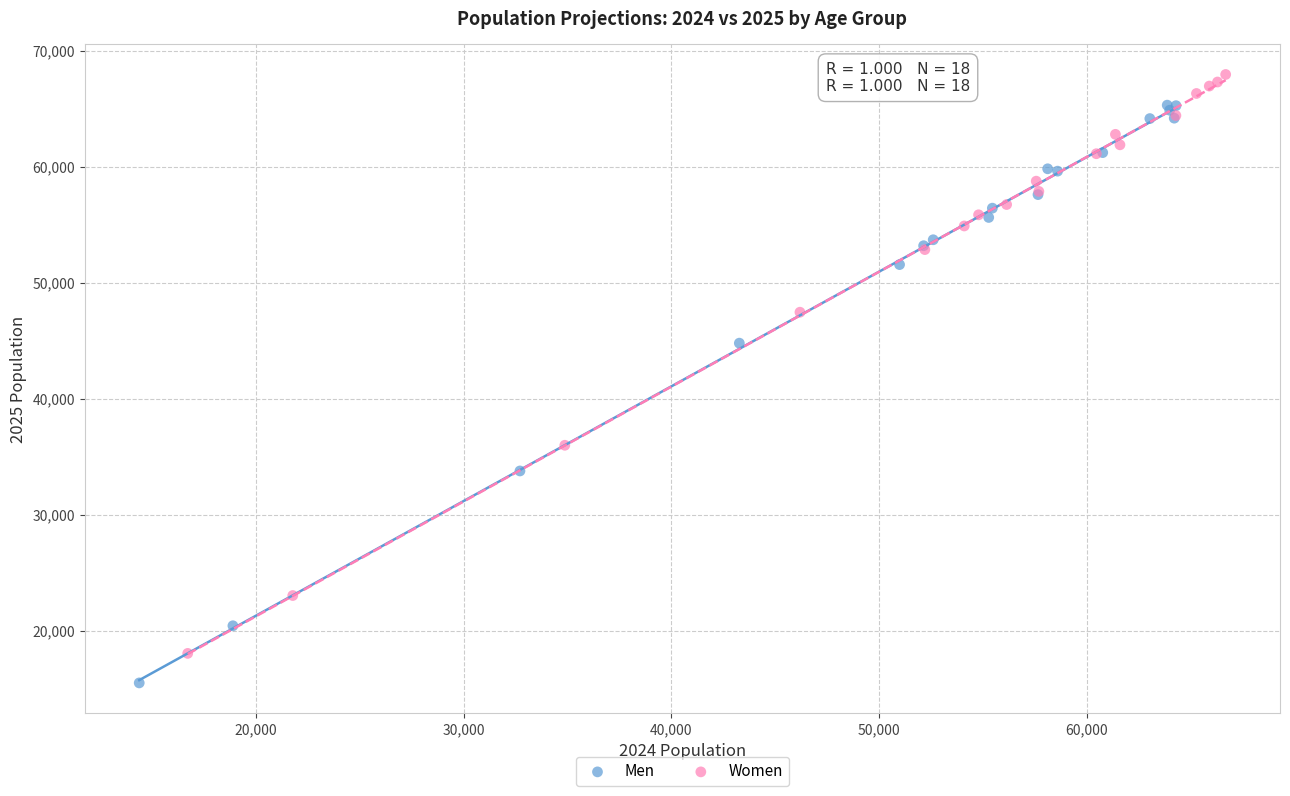

Which series contains the highest Y value?

Women